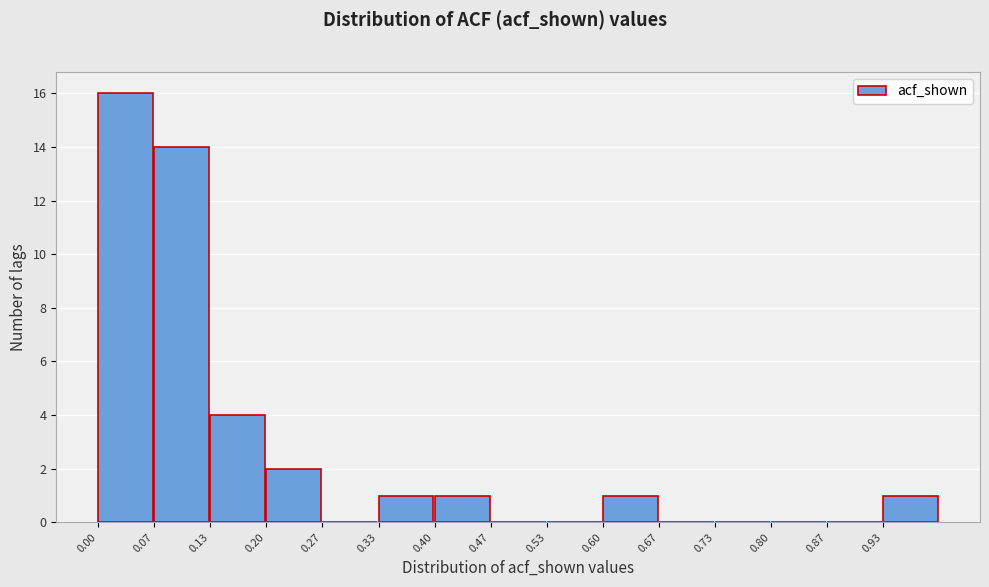

What is the height of the bar covering 0.20 to 0.27 on the x-axis? Neither the bar edges nor the heights are printed on the chart, so give them approximately, as read against the axes.

2